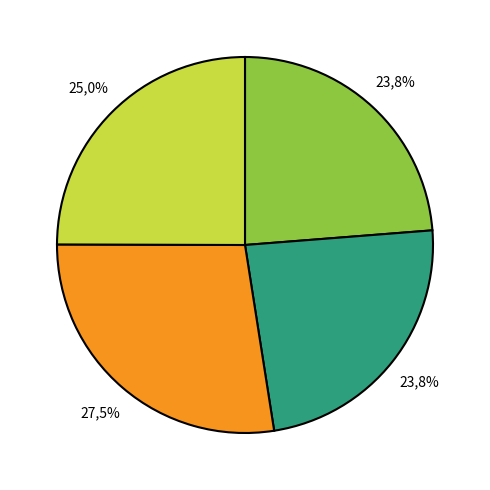

What percentage is NOT represented by Work 3757?

76.2%